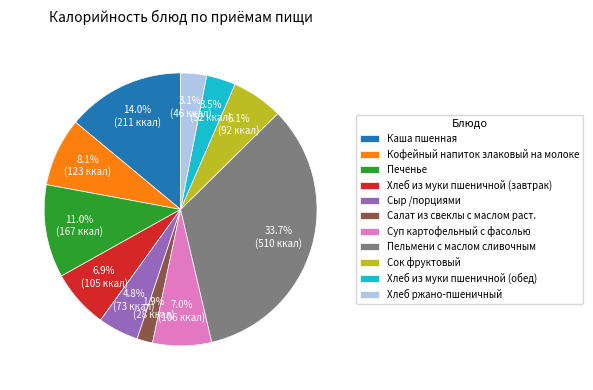

What is the total percentage of Хлеб ржано-пшеничный and Пельмени с маслом сливочным?

36.8%